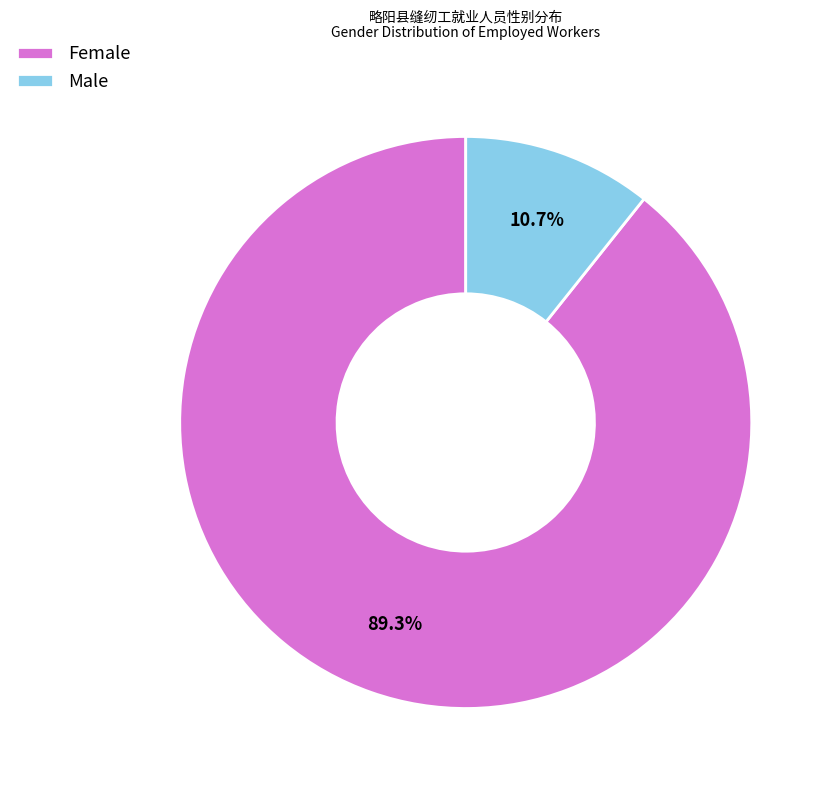

To the nearest percent, what is the average slice percentage?

50%